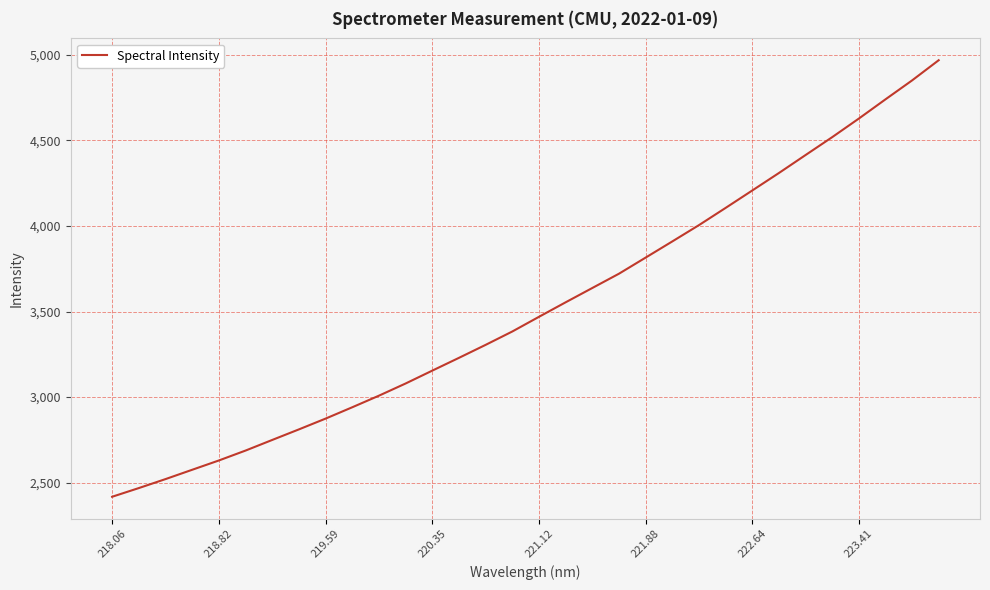

Reading left to right, list all the values displayed in this chart.

2417.4	2468.2	2520.7	2575.2	2629.6	2687.5	2749.6	2811.3	2874.4	2940.7	3008.4	3079.6	3154.8	3229.6	3305.4	3383.6	3469.4	3554.1	3637.7	3721.2	3815.4	3909.8	4005.1	4105.6	4207.5	4309.6	4414.7	4519.2	4627.8	4740.1	4850.9	4969.0